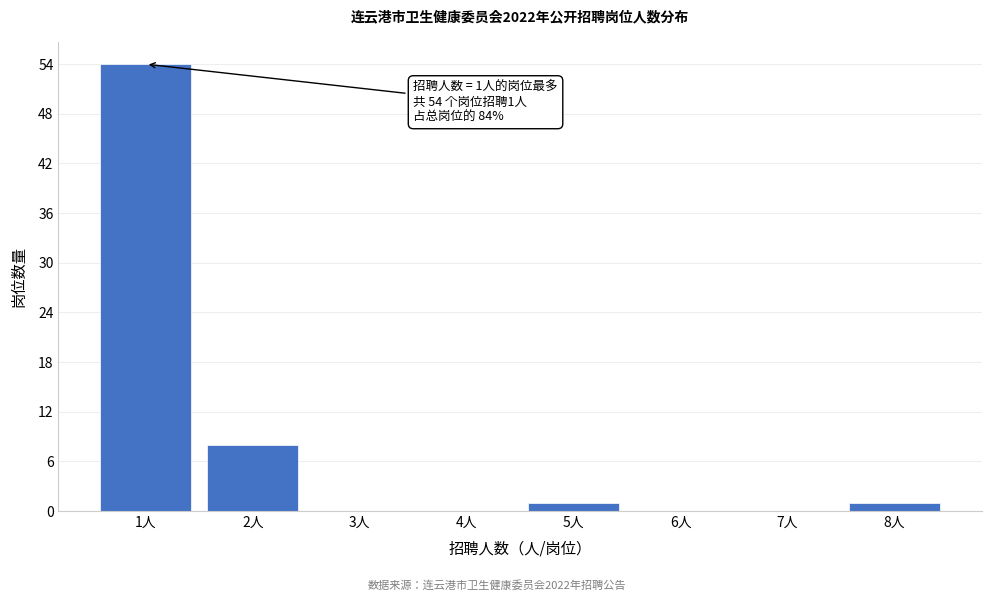

Reading left to right, list all the values displayed in this chart.

1人=54	2人=8	3人=0	4人=0	5人=1	6人=0	7人=0	8人=1